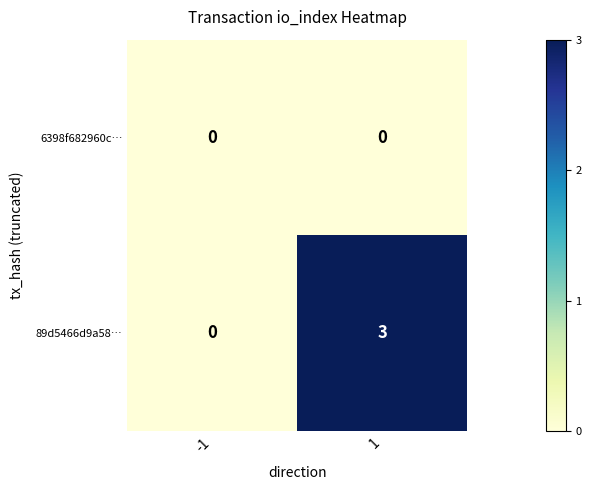

What is the sum of all 89d5466d9a58… values?

3